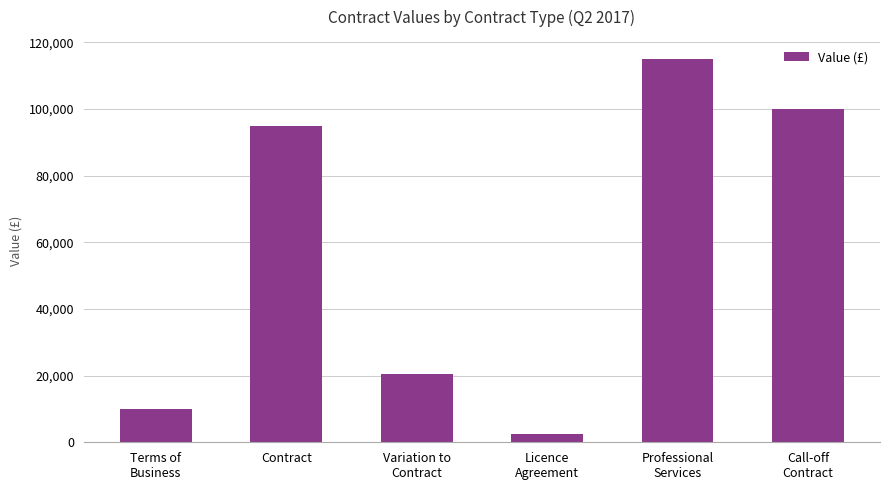

What is the difference between the values at Professional
Services and Contract?

20182.4